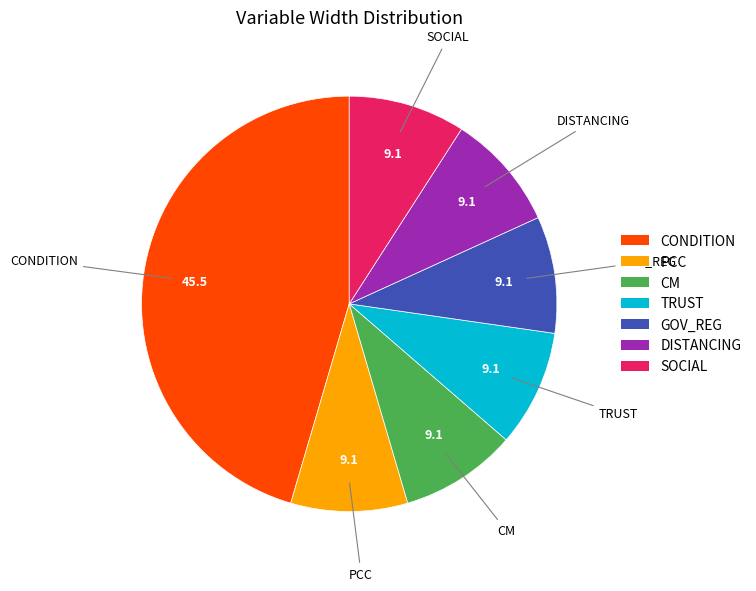

Combined, do GOV_REG and PCC account for over 50%?

No